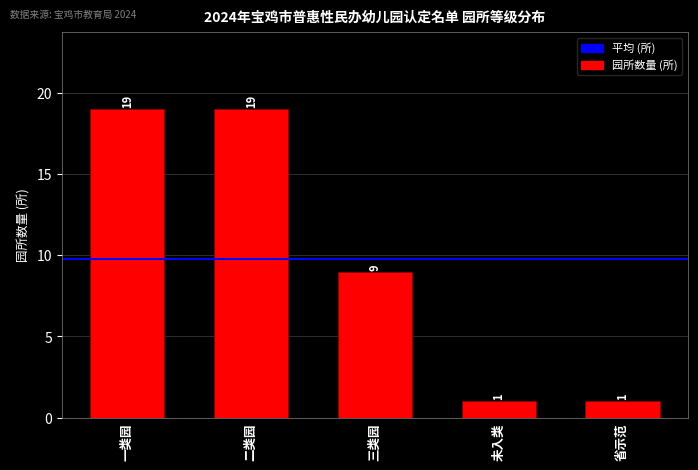

What is the sum of the values at 二类园 and 三类园?

28